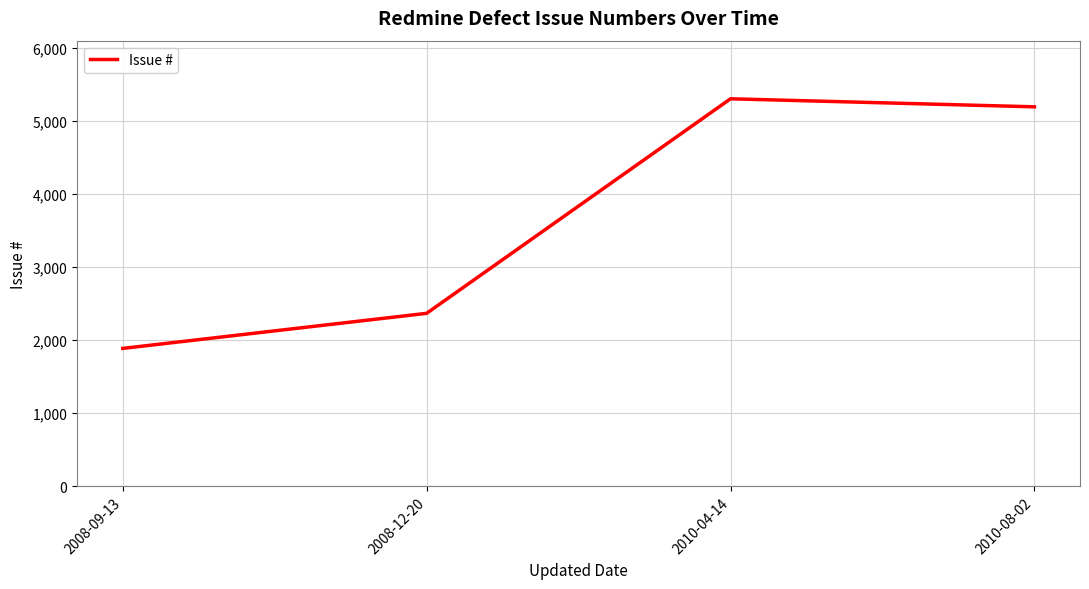

What value does the data have at 2010-08-02, to the nearest 10?

5190